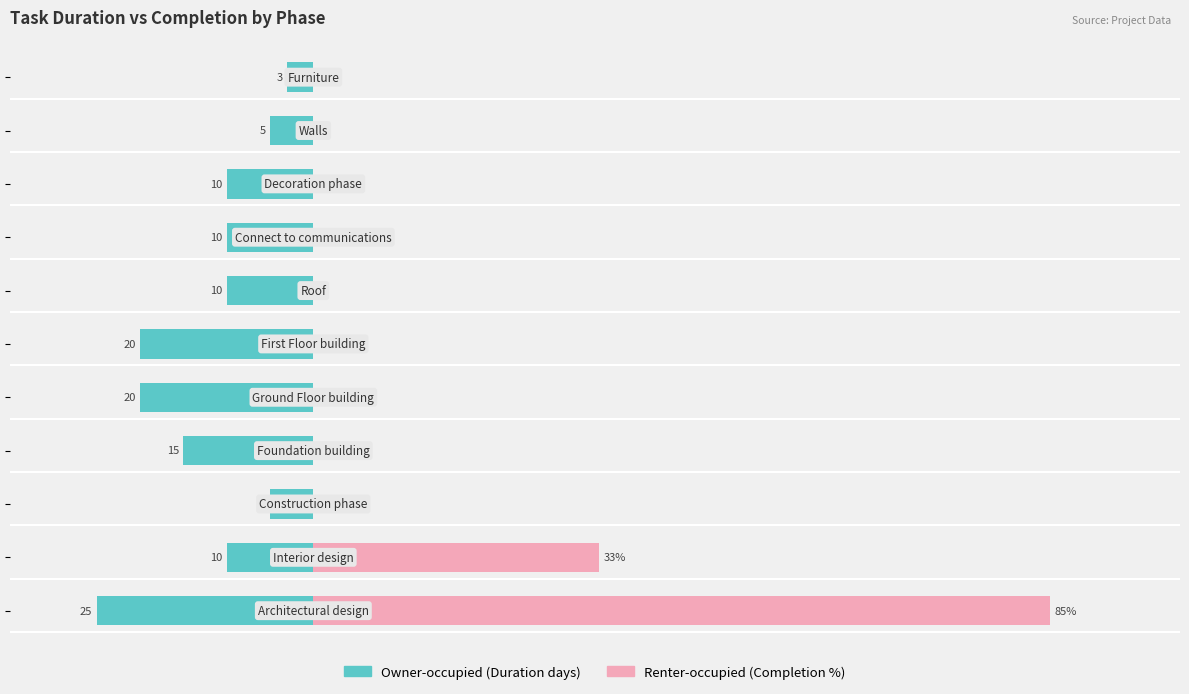

The value of Owner-occupied at 8 is -10. True or false?

True